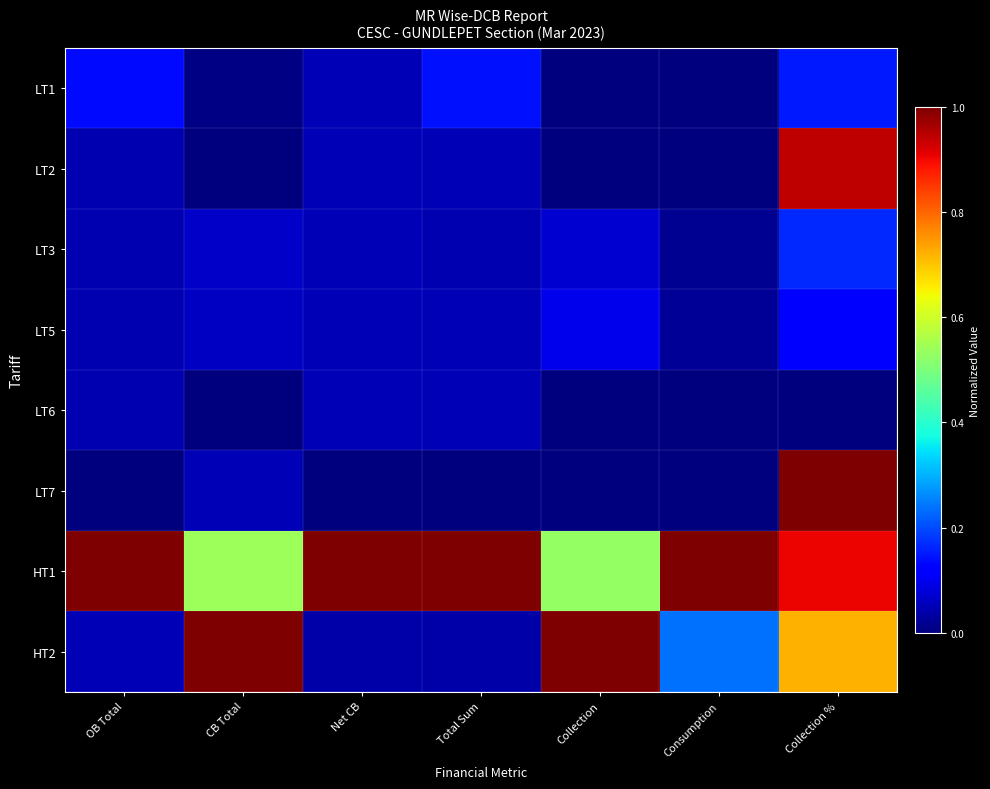

How many distinct data groups are displayed?

8